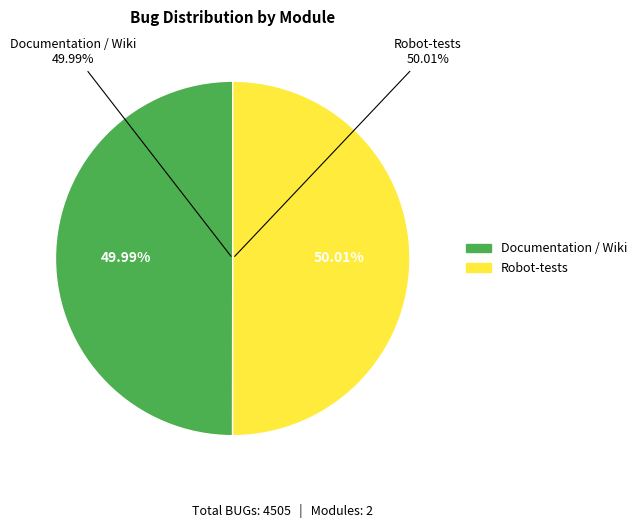

Is it true that Documentation / Wiki is 45% of the pie?

False